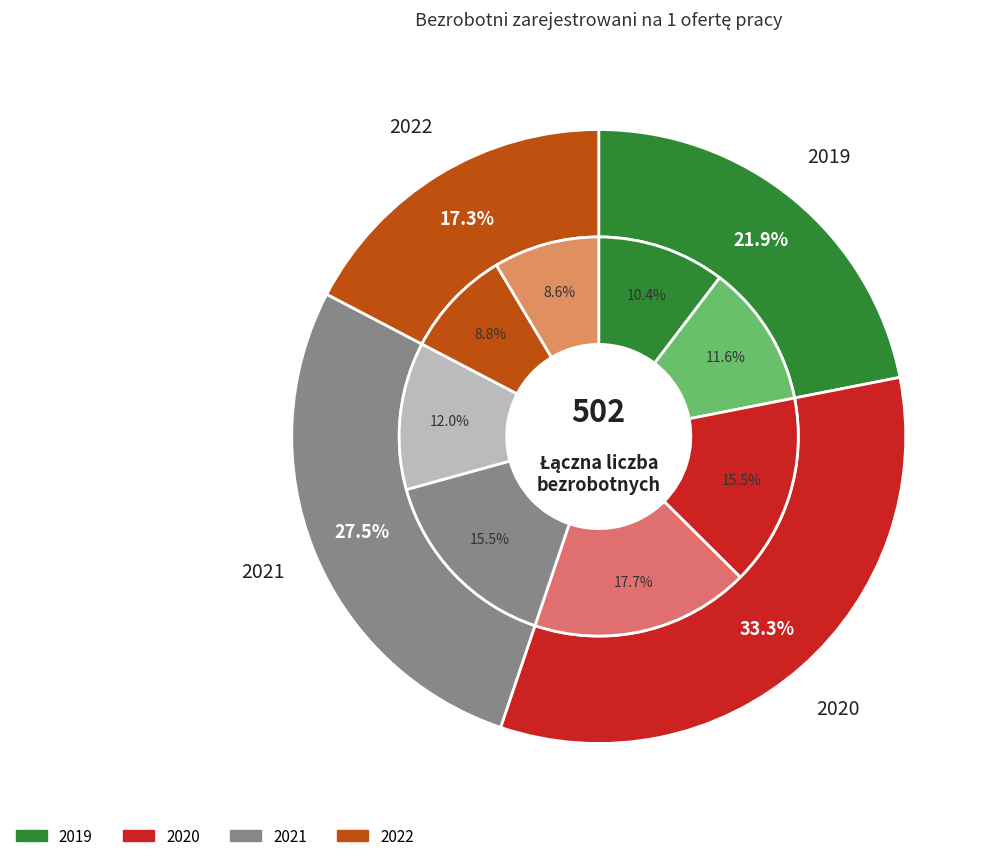

Is there a majority slice in this chart?

No